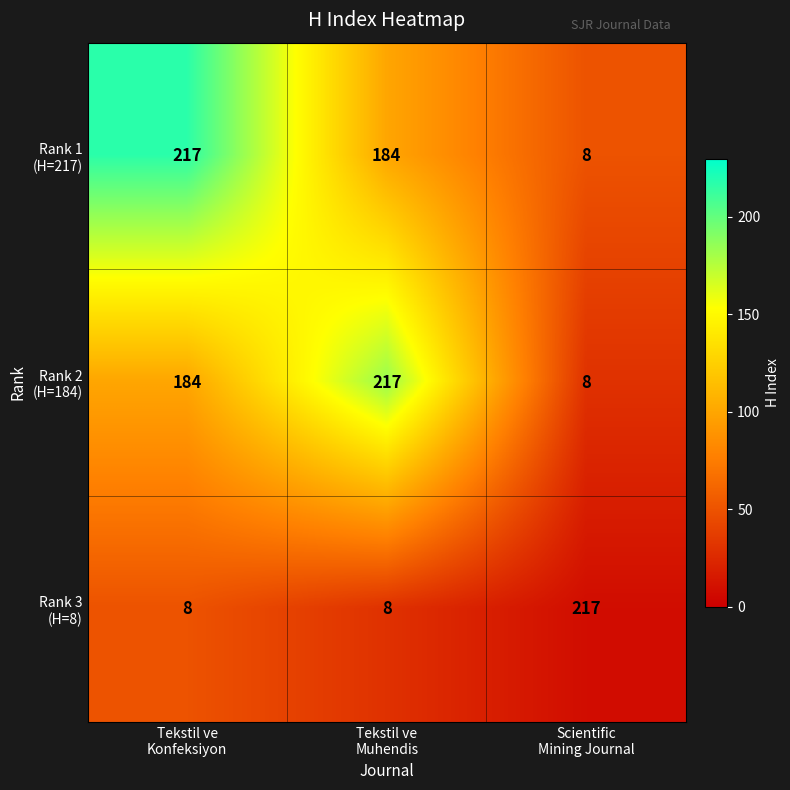

What is the total value across all series at Tekstil ve
Konfeksiyon?

409